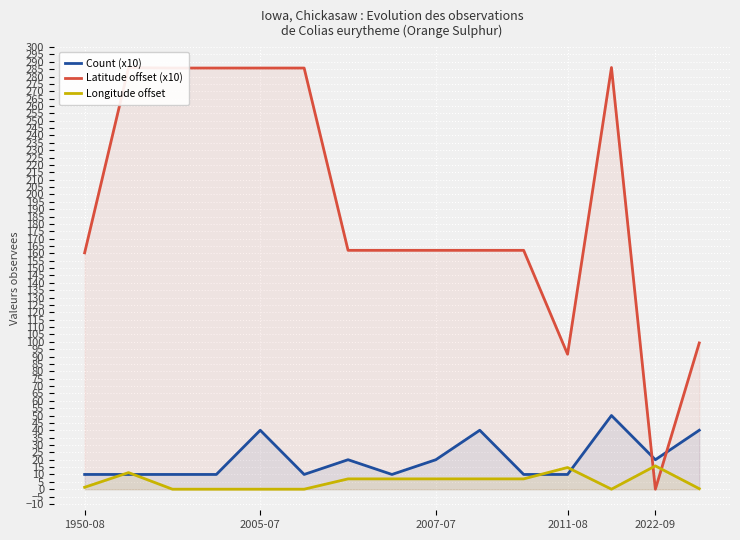

Which has a higher value, 2011-08 or 6?

6